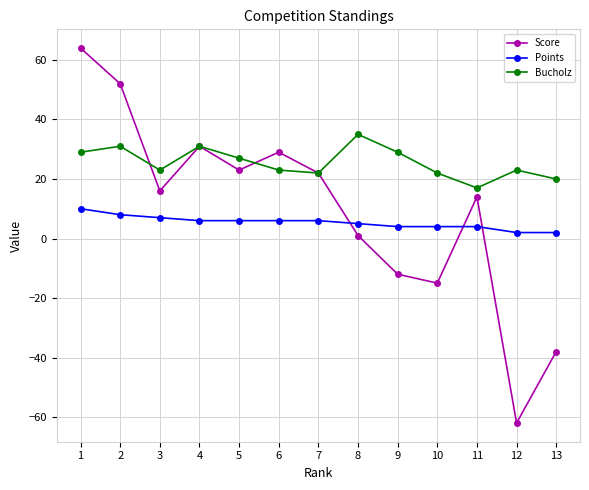

The Points series shows 6 at 6. True or false?

True